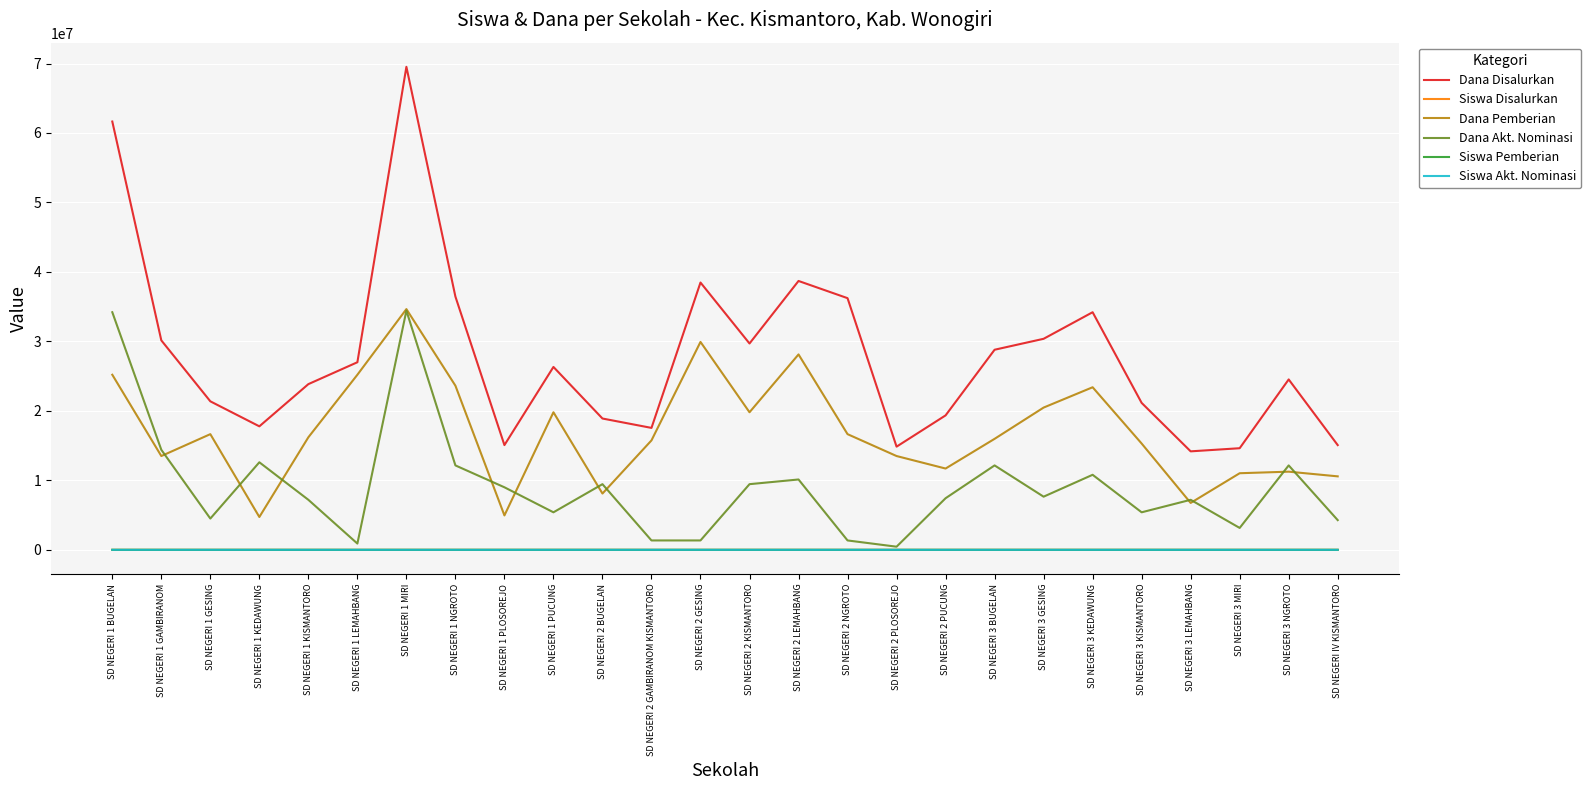

True or false: Siswa Akt. Nominasi and Dana Pemberian cross at least once.

False